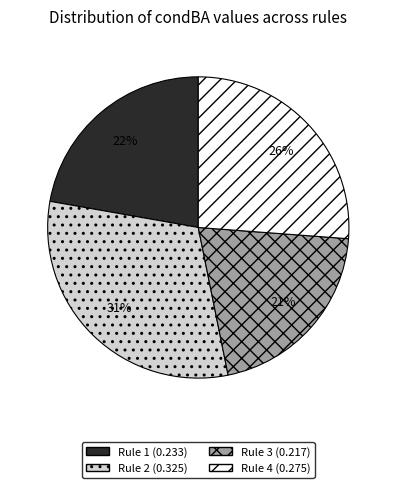

Is there a majority slice in this chart?

No